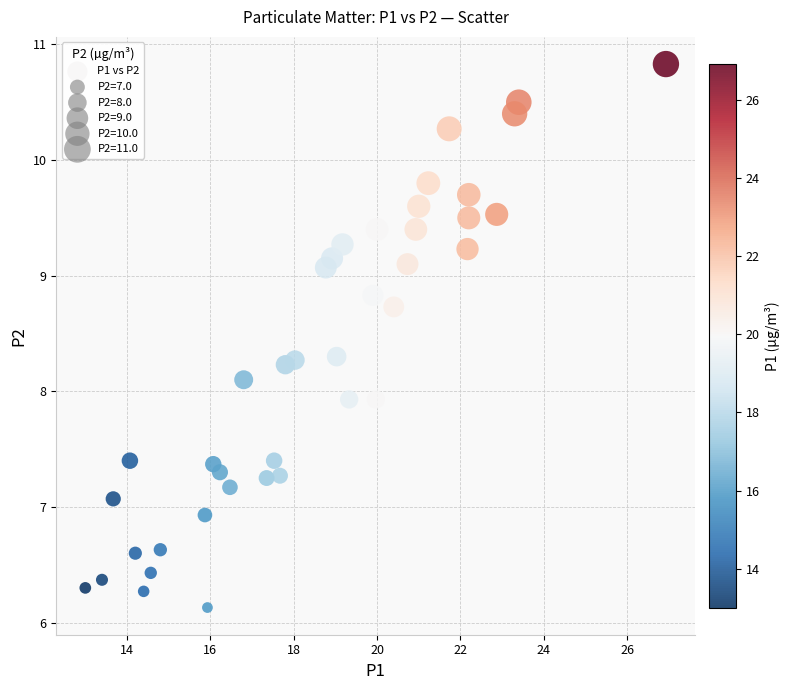

What is the range of Y values (max minus min)?

4.7